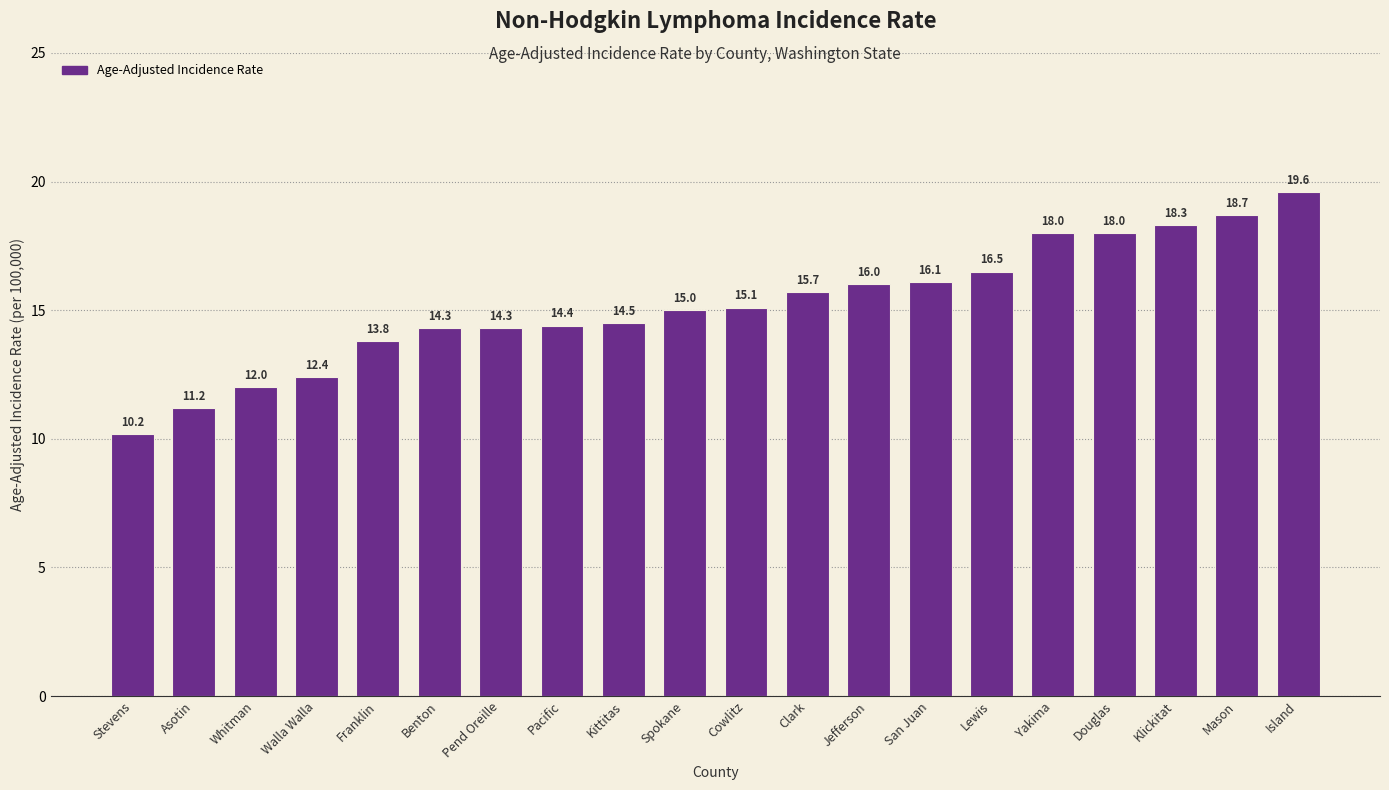

Which category has the lowest value across all series?

Stevens